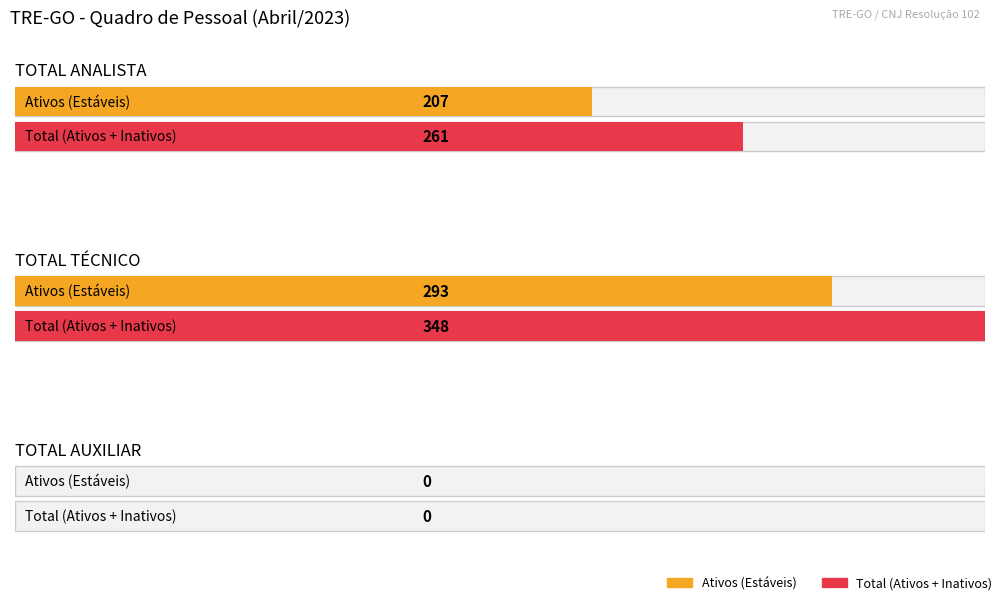

Where does the SUBTOTAL OCUPADOS series first go above 207?

TOTAL TÉCNICO